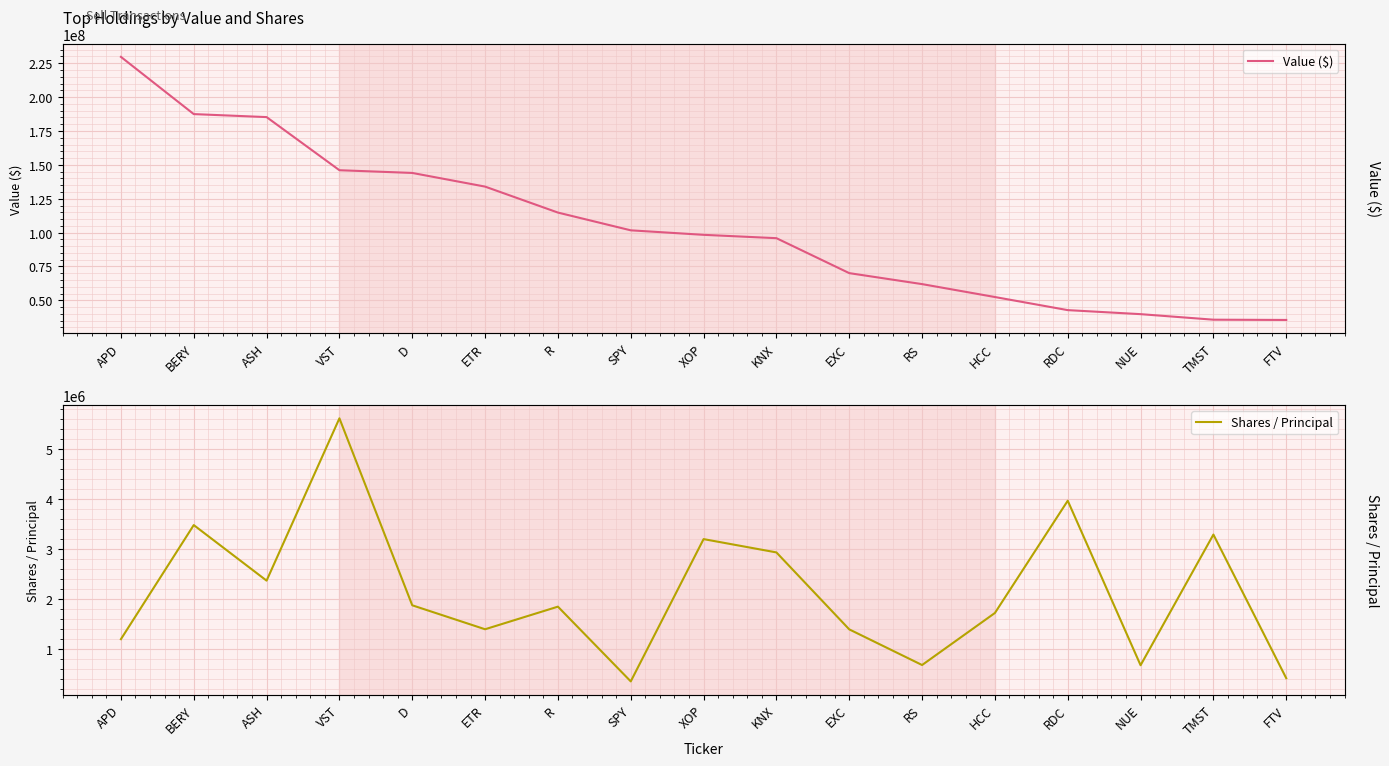

Rank the series by their maximum value, from lowest to highest.

Shares / Principal, Value ($)